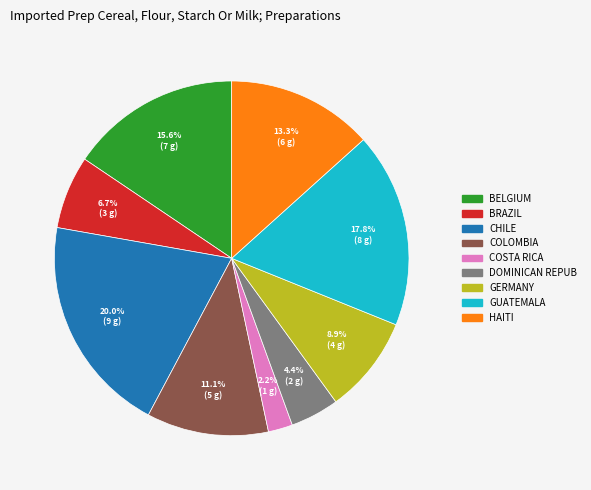

Is there any slice that represents more than half of the pie?

No